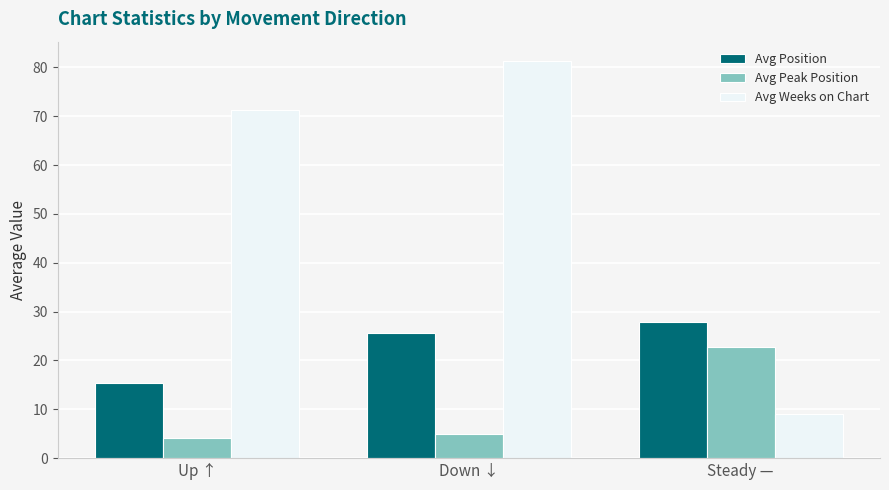

Which series has the largest total across all categories?

Avg Weeks on Chart